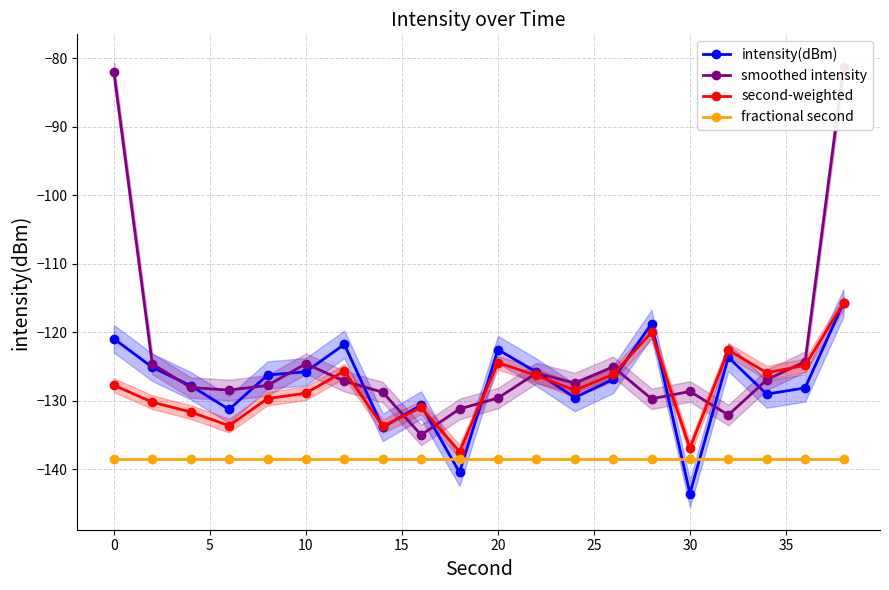

The value of fractional second at 10 is -195.5. True or false?

False